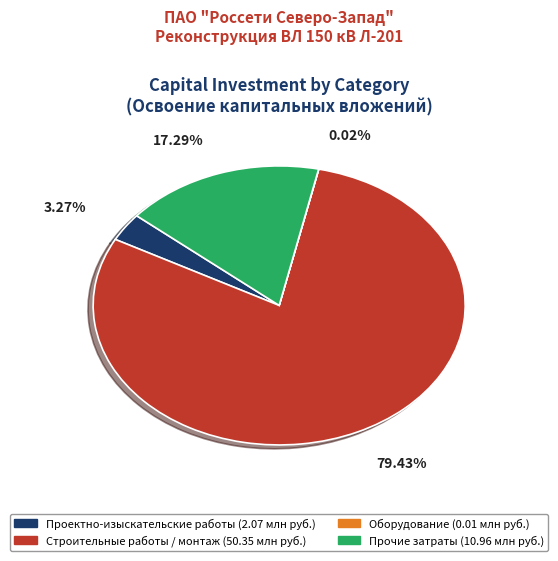

Is there any slice that represents more than half of the pie?

Yes